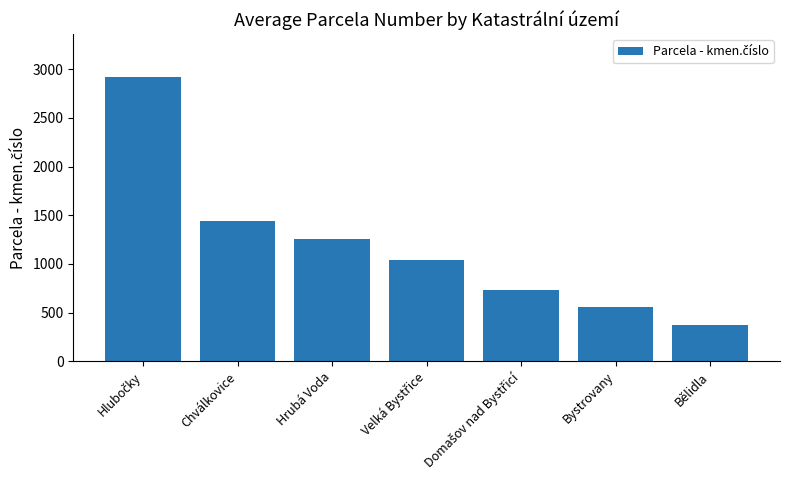

What is the average value?

1186.9